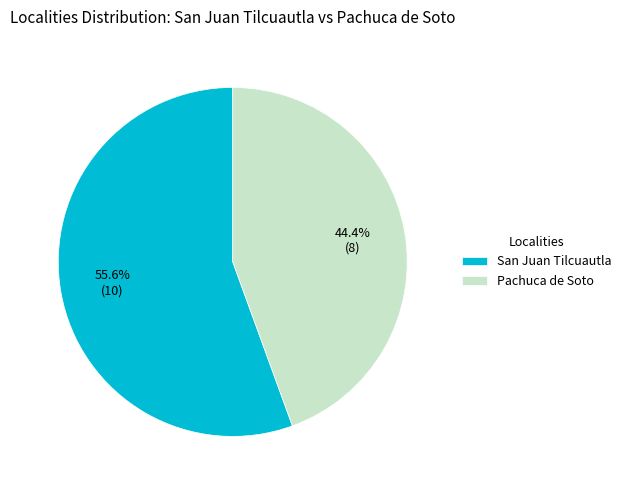

How much of the chart is everything except San Juan Tilcuautla?

44.4%